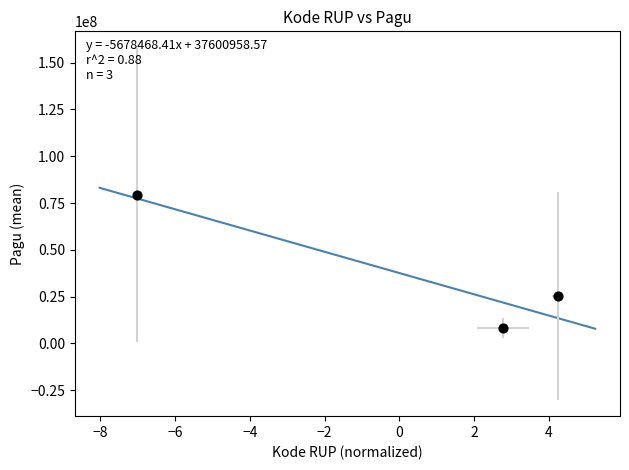

What Y value in the scatter plot is closest to 43711947?

25378980.0